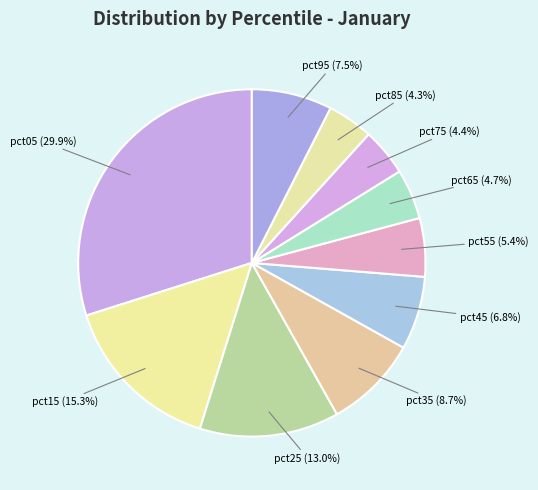

Count the number of slices in the pie.

10